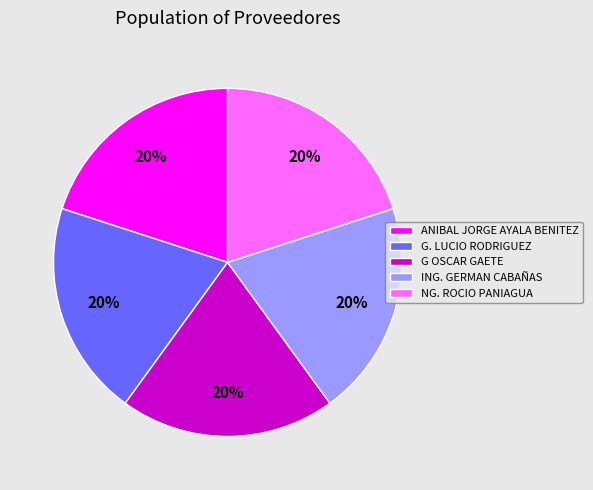

Does G. LUCIO RODRIGUEZ represent more than half of the total?

No